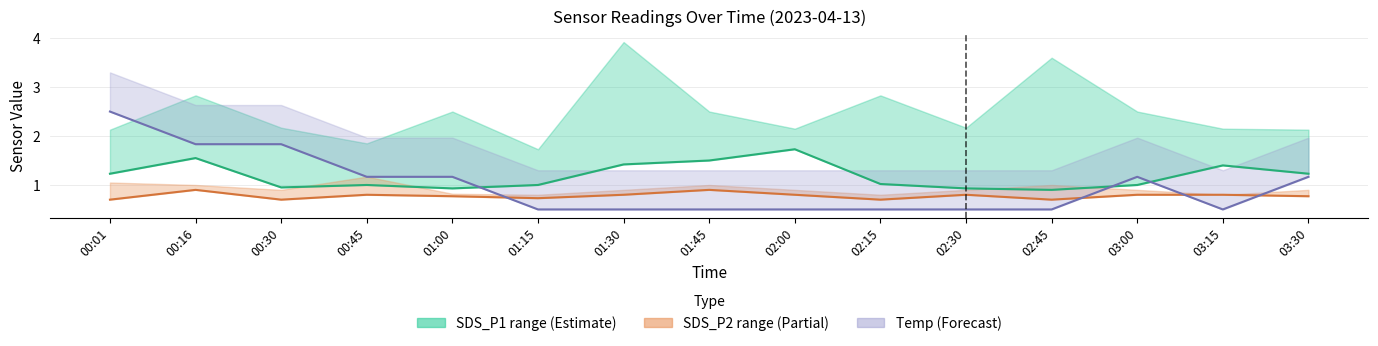

How many interior local valleys does the SDS_P2 series have?

4